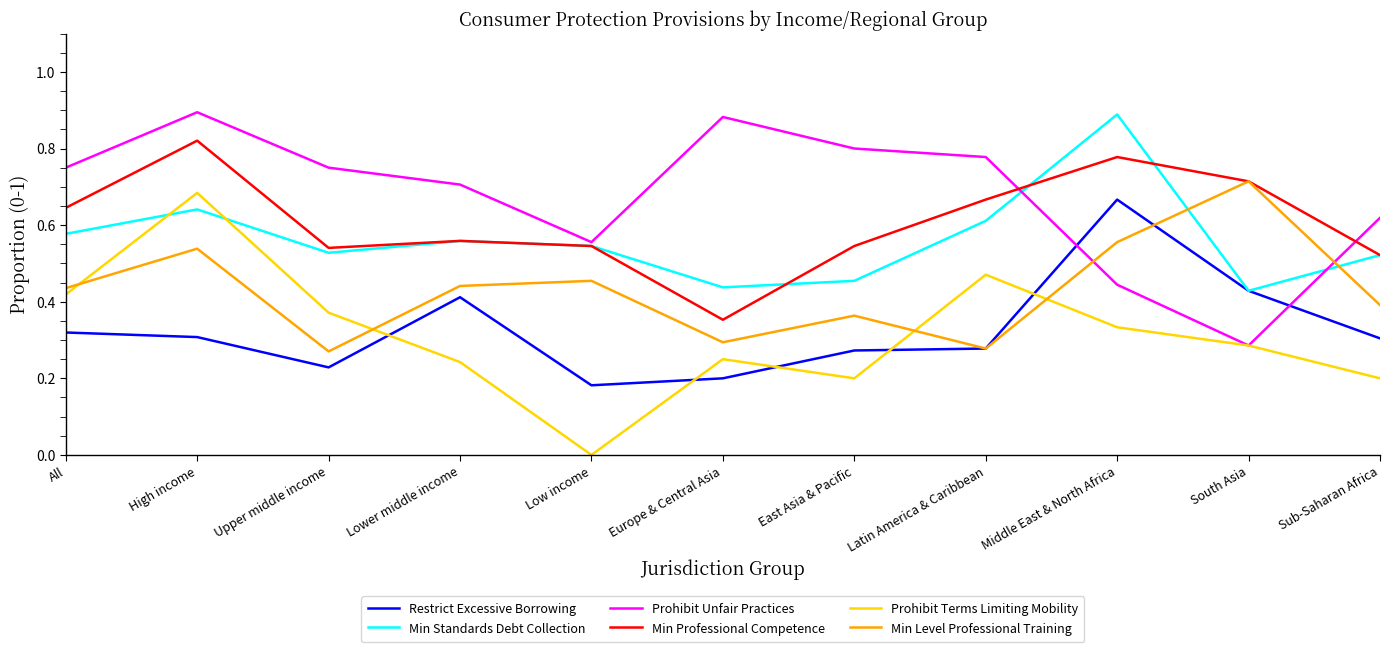

How many lines are shown in the chart?

6